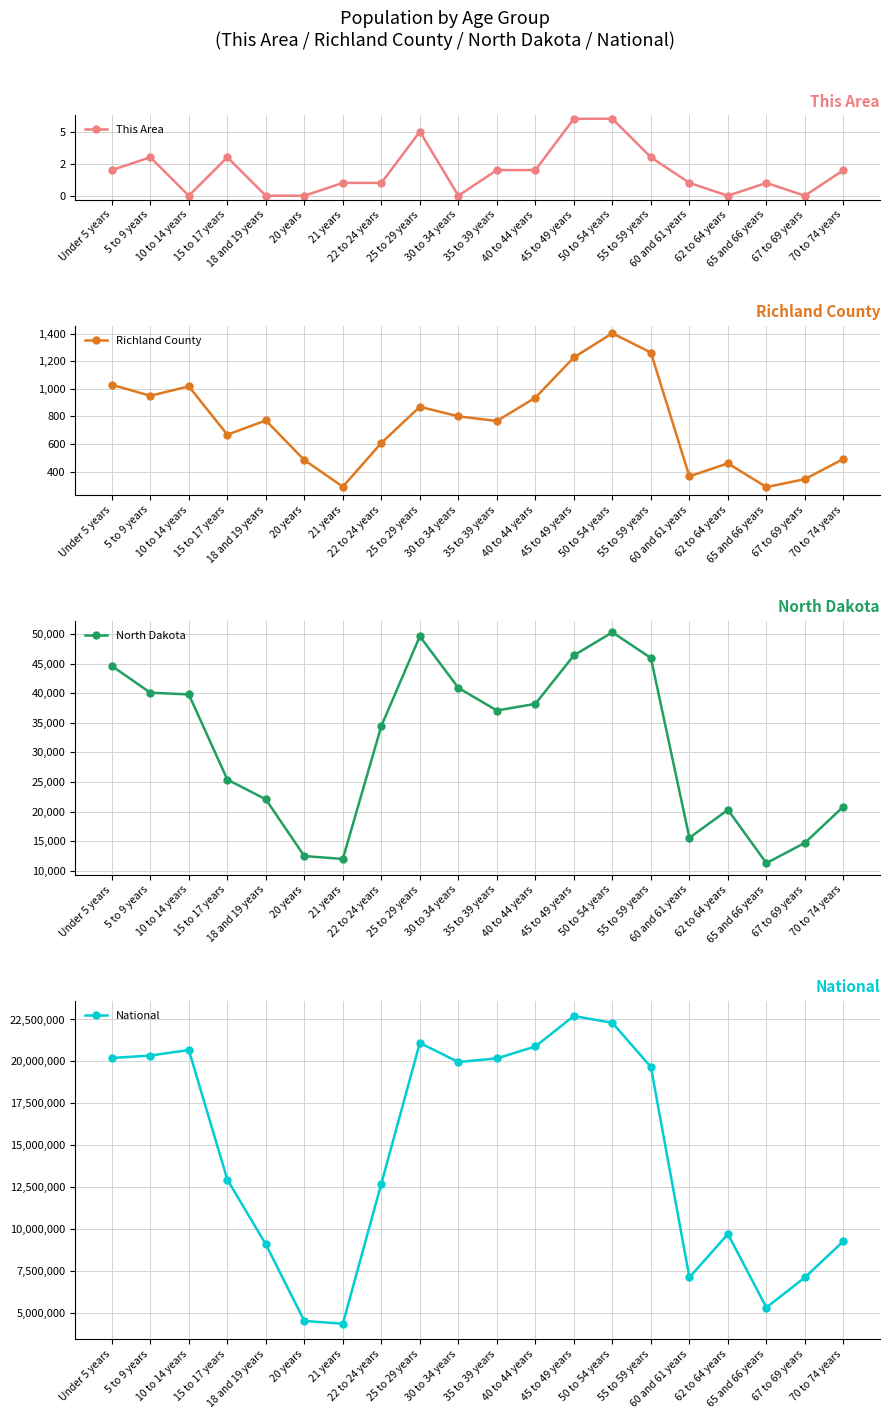

The National series shows 5319902 at 65 and 66 years. True or false?

True